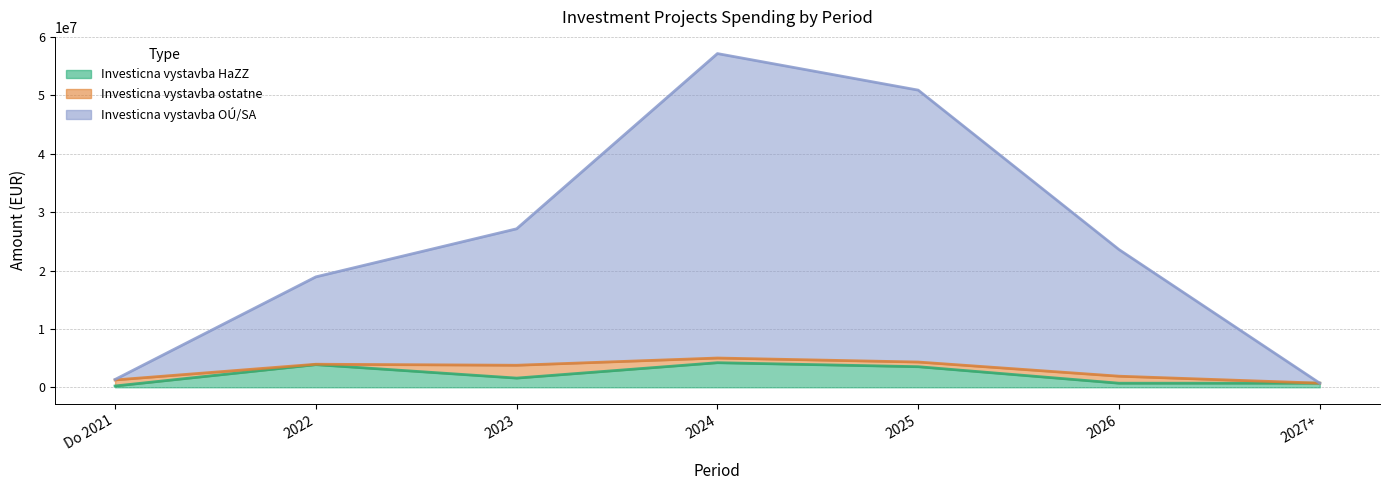

Where does the Investicna vystavba OÚ/SA series first go above 23601067?

2023